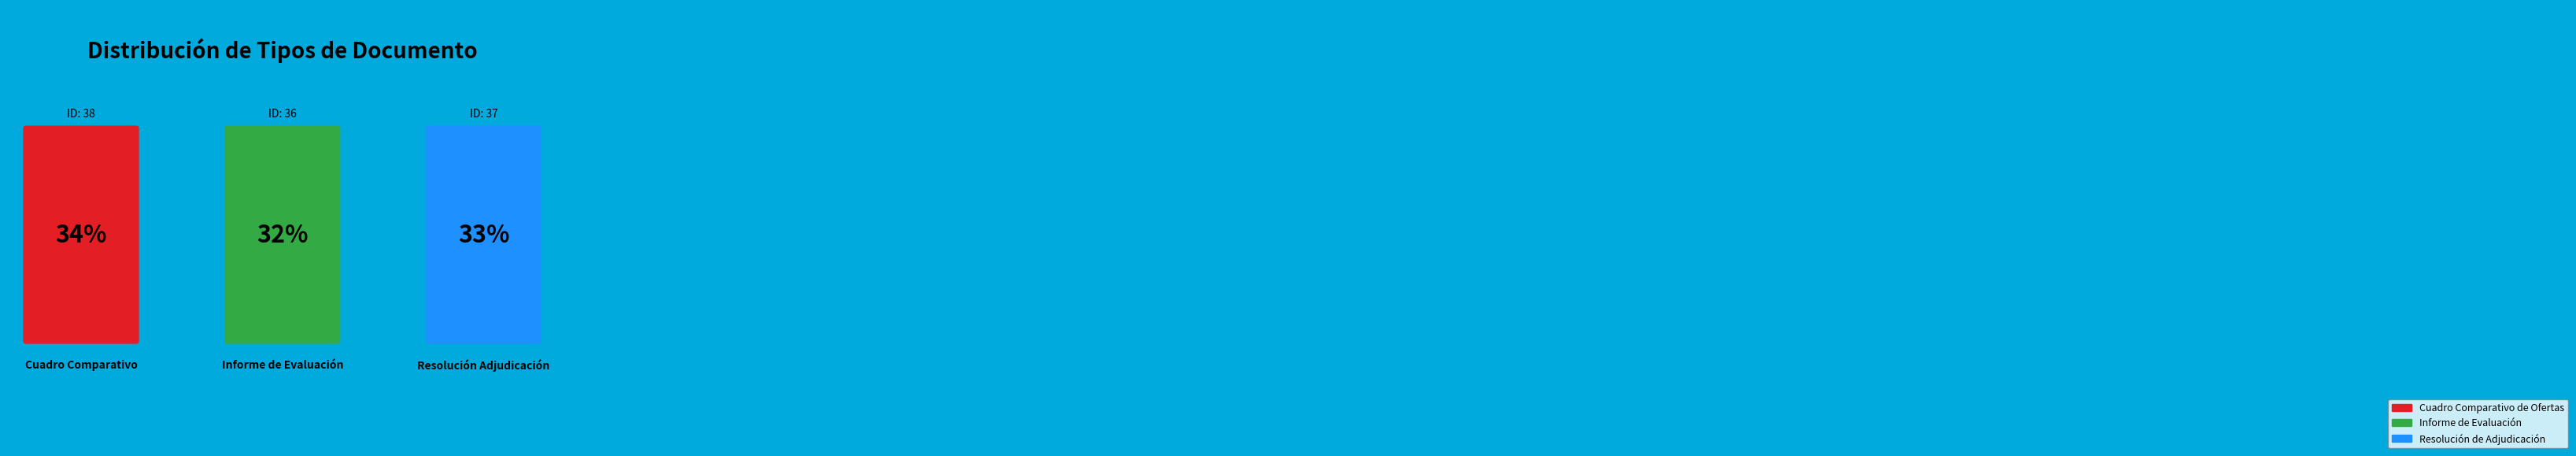

How many segments does this pie chart have?

3